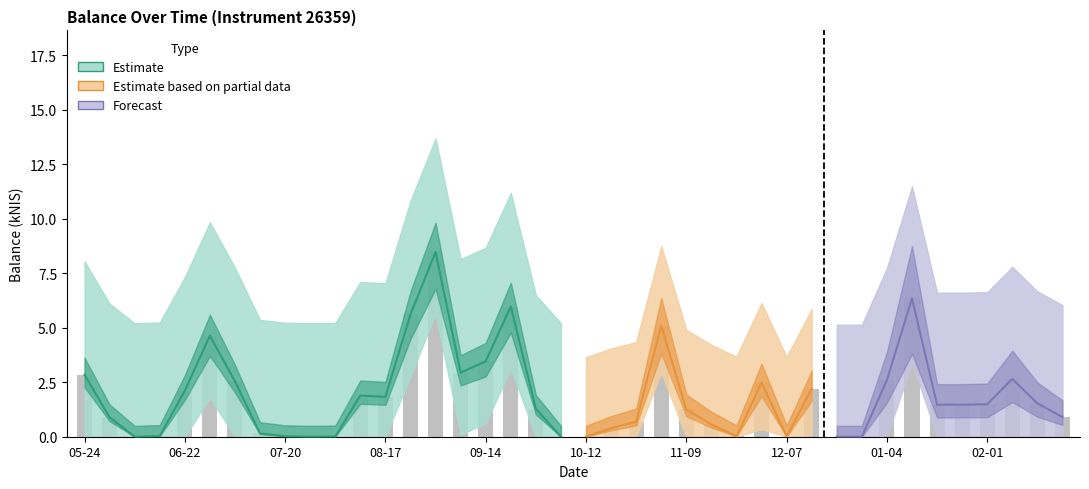

What is the change in value from 2023-11-23 to 2024-02-08?

+2.6